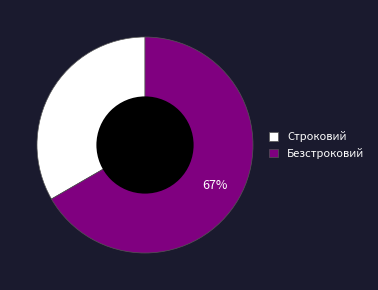

Is Строковий the majority of the pie?

No